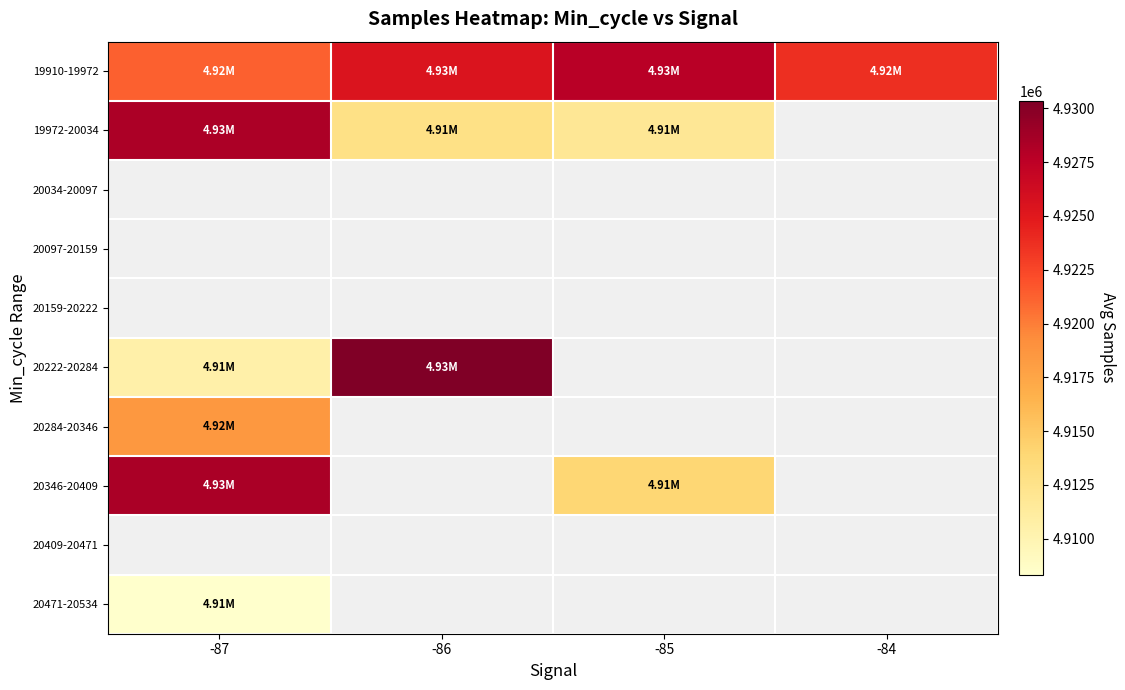

Which series changed the most between -87 and -84?

19910-19972